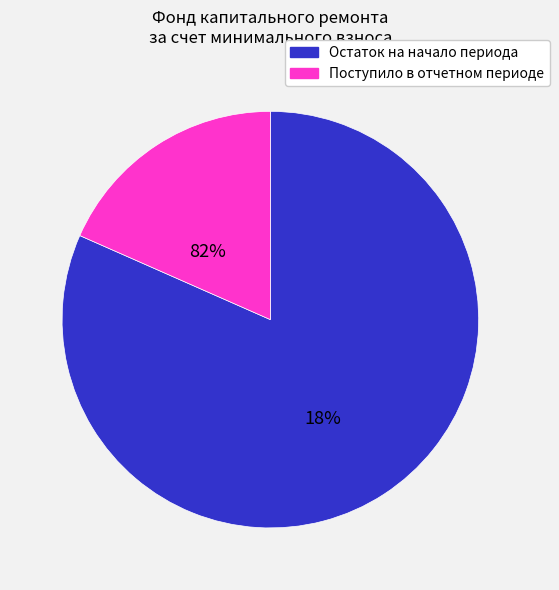

True or false: Поступило в отчетном периоде accounts for 18% of the total.

True